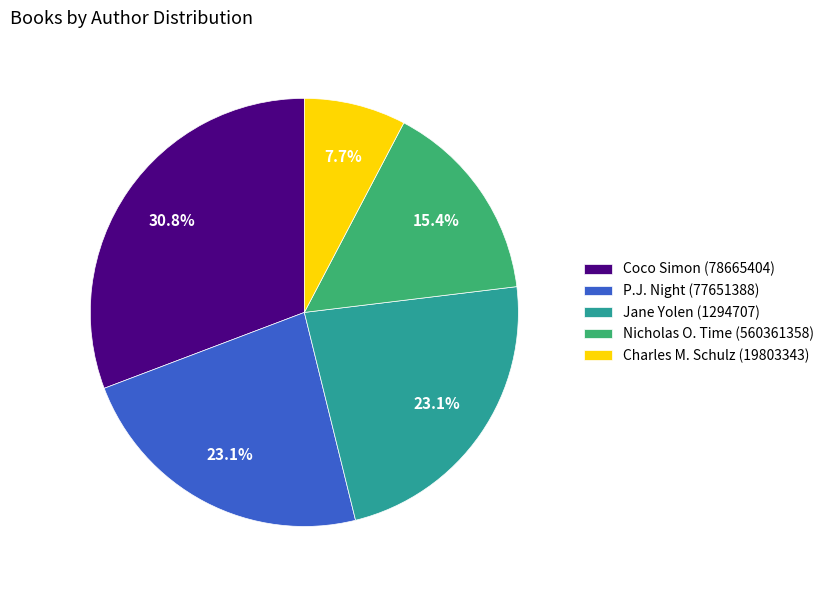

Is there a majority slice in this chart?

No